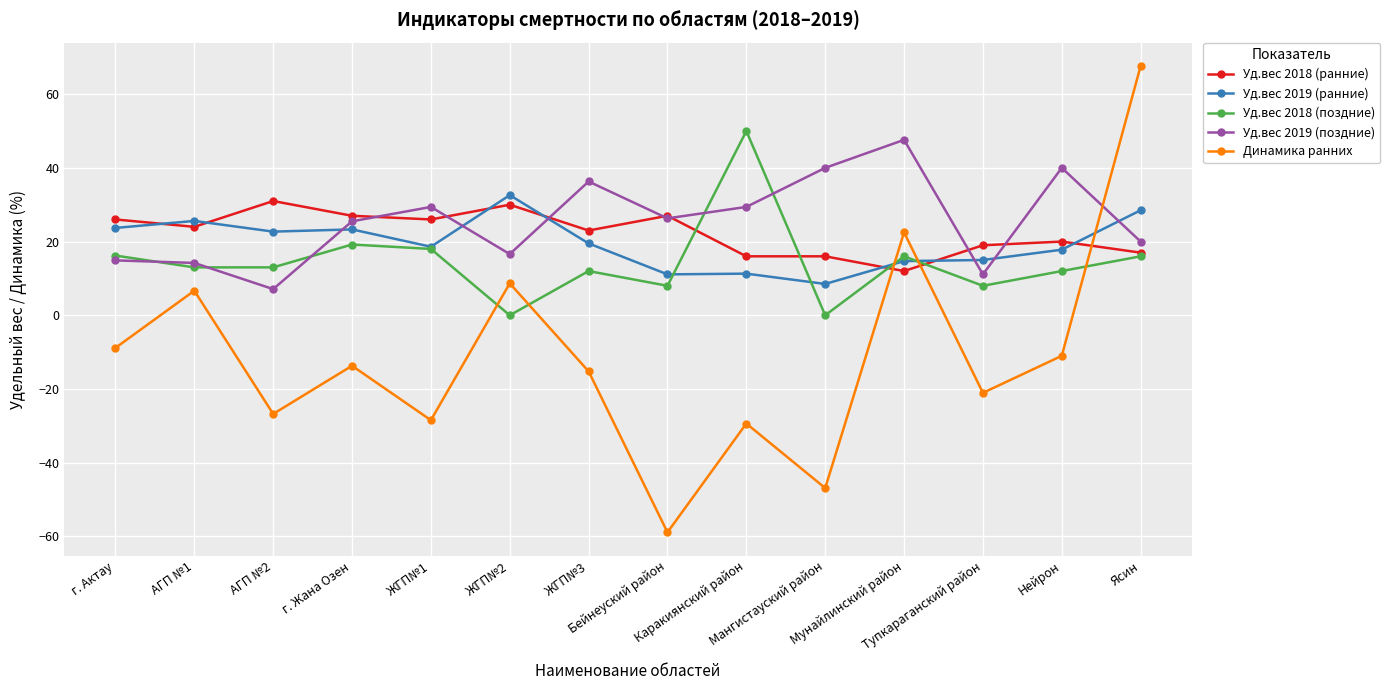

In Динамика ранних, how many points are higher than both neighbors (excluding endpoints)?

5